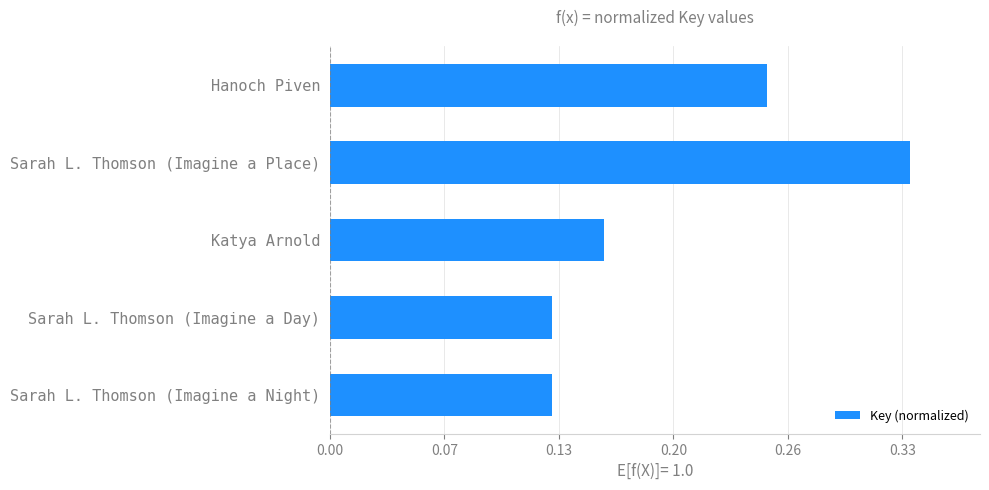

Does the chart contain any negative values?

No